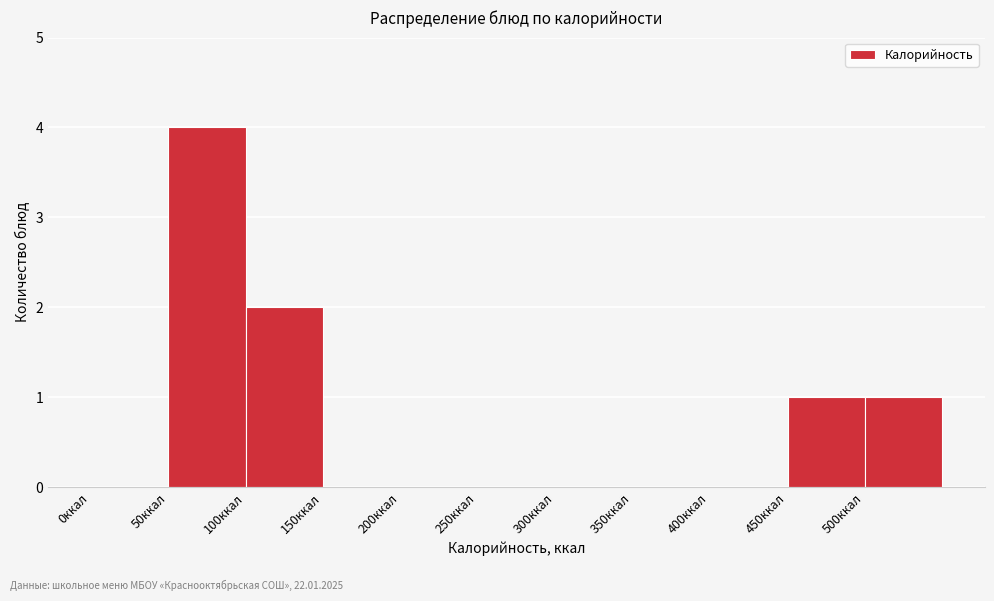

Which range on the x-axis has the tallest bar?

50 to 100